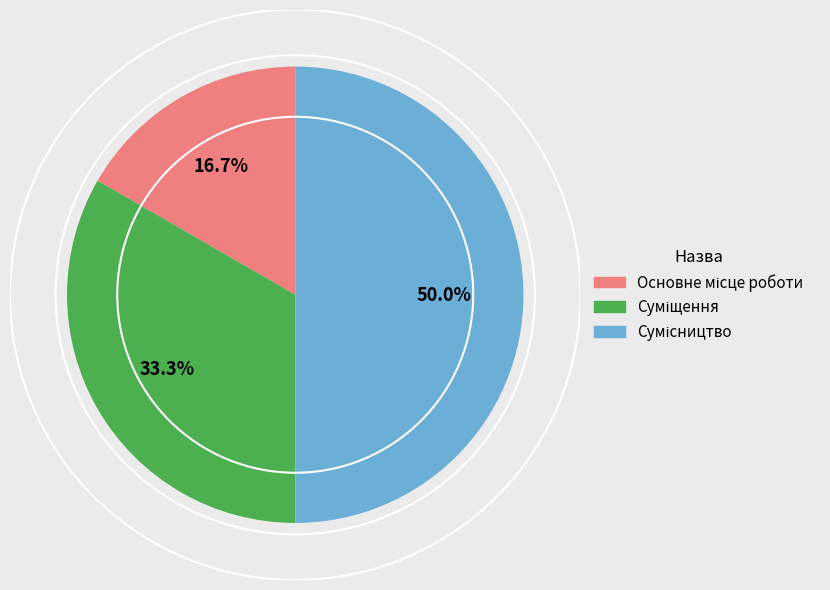

What portion of the pie excludes Основне місце роботи?

83.3%